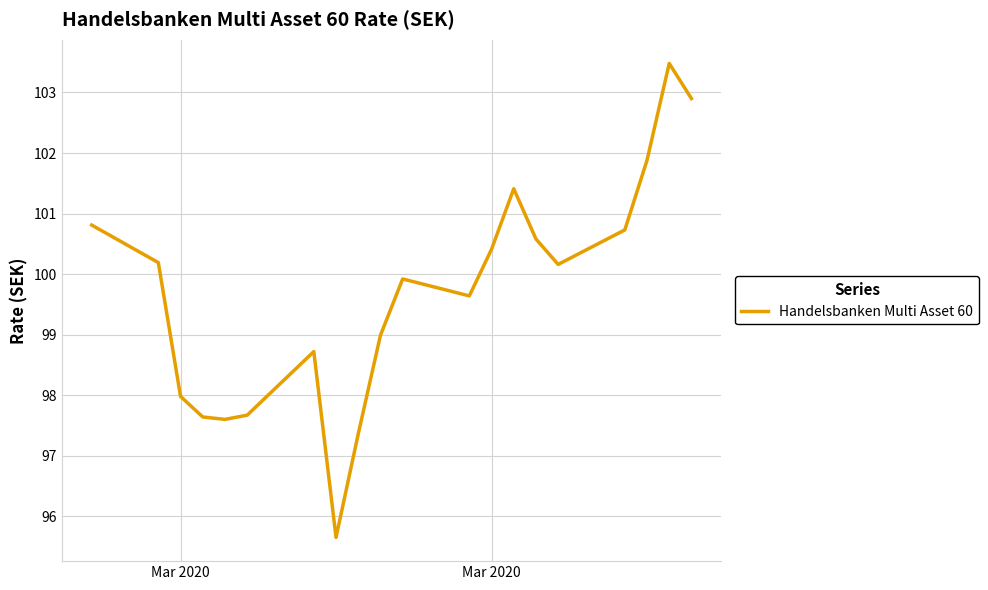

What is the maximum value shown in the chart?

103.5